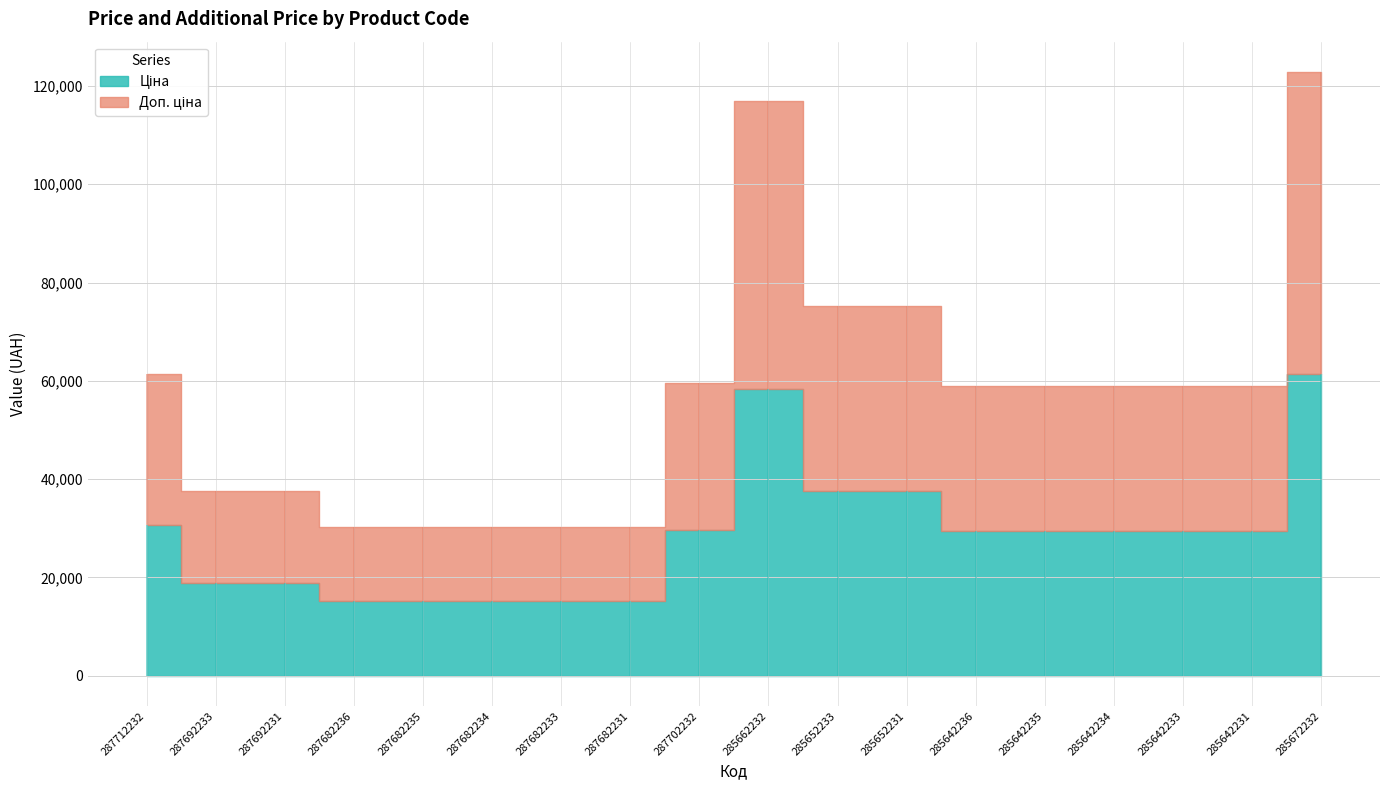

True or false: Ціна and Доп. ціна cross at least once.

False